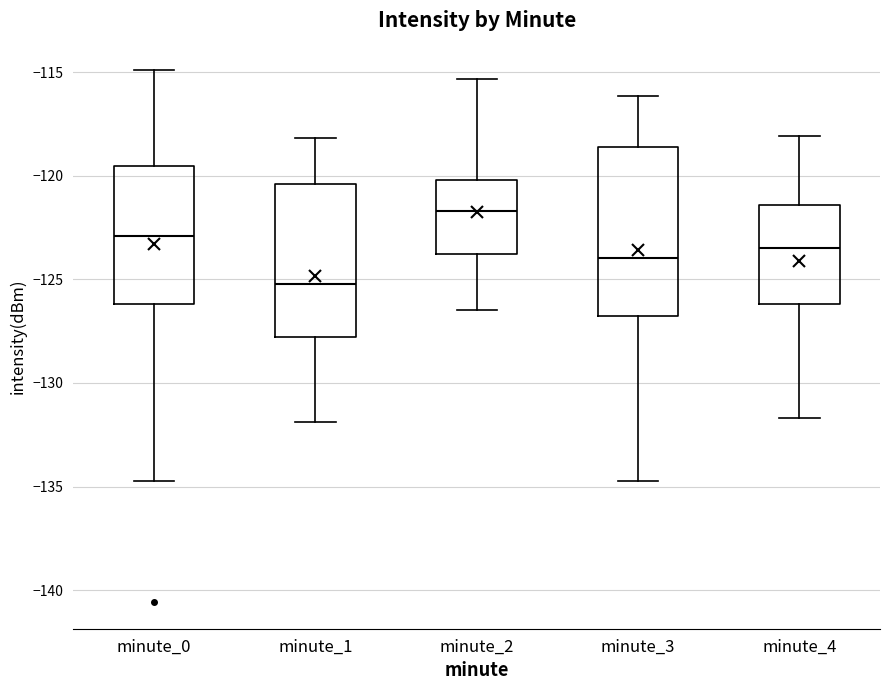

Reading left to right, transcribe this box plot: for each box, give where its median line is, the range the box spans, and where its two whiskers end, as read against the y-axis. The values are not printed on the chart, so give them approximately, as read against the axis.

minute_0: median -123.0, box -126.0 to -119.5, whiskers -134.5 to -115.0
minute_1: median -125.0, box -128.0 to -120.5, whiskers -132.0 to -118.0
minute_2: median -121.5, box -124.0 to -120.0, whiskers -126.5 to -115.5
minute_3: median -124.0, box -127.0 to -118.5, whiskers -134.5 to -116.0
minute_4: median -123.5, box -126.0 to -121.5, whiskers -131.5 to -118.0